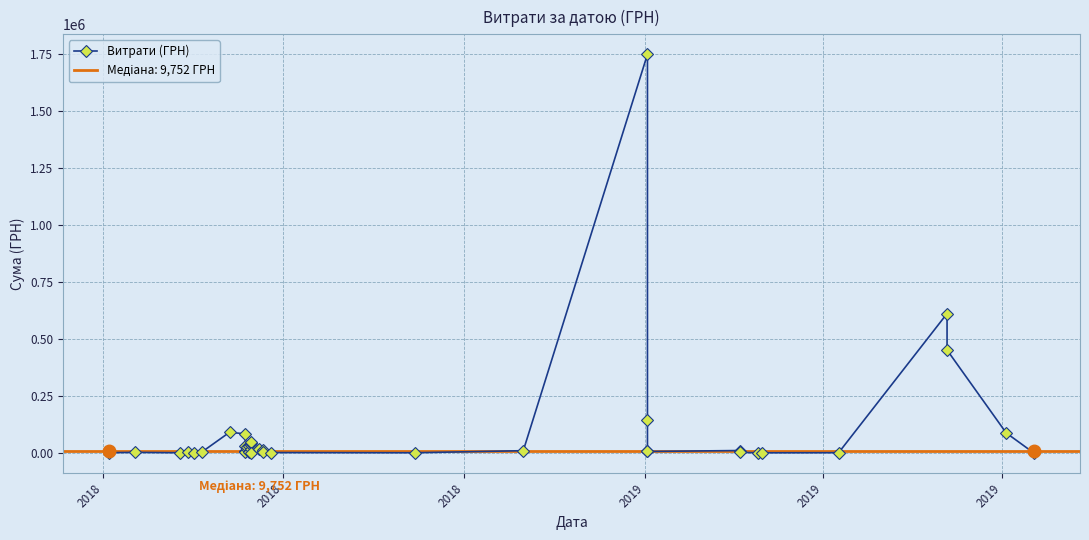

How many interior local valleys (lower than both neighbors) does the data have?

10